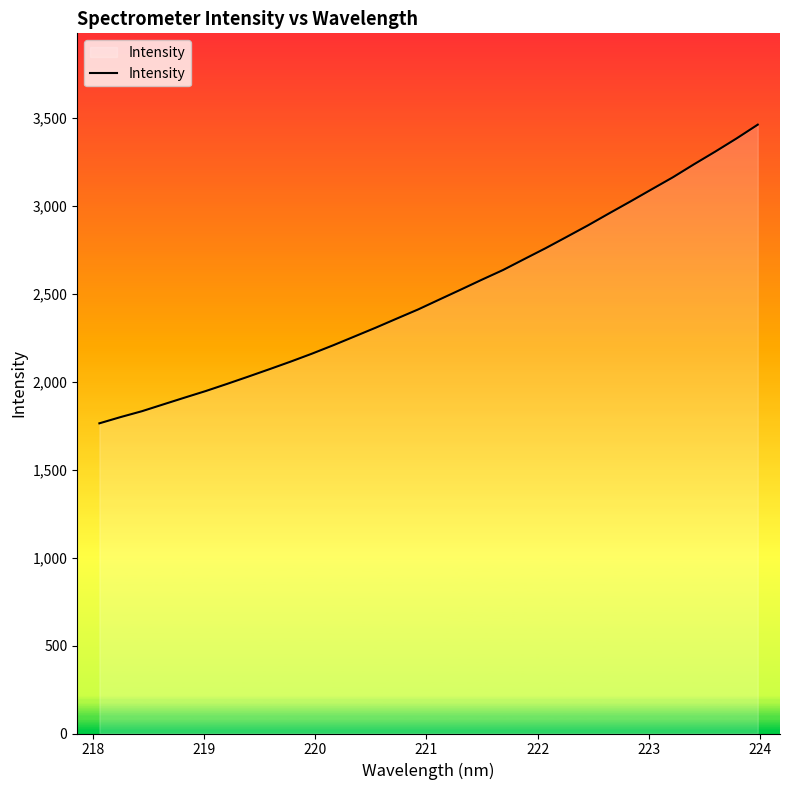

What is the smallest value displayed?

1762.9